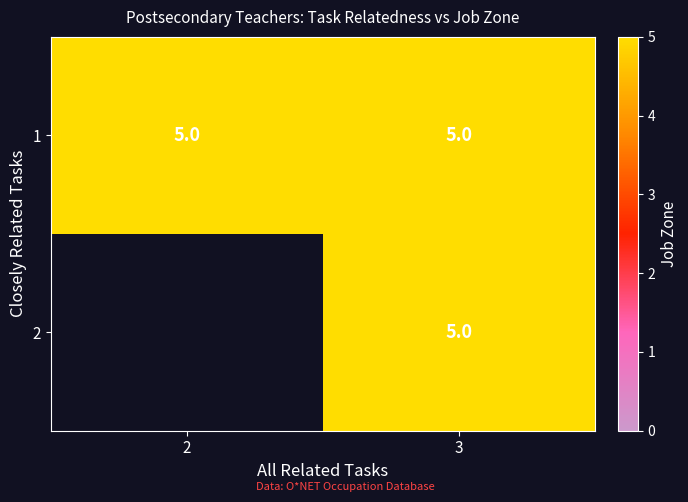

True or false: Recreation and Fitness Studies Teachers, Postsecondary has a value of 2 at All Related Tasks.

True